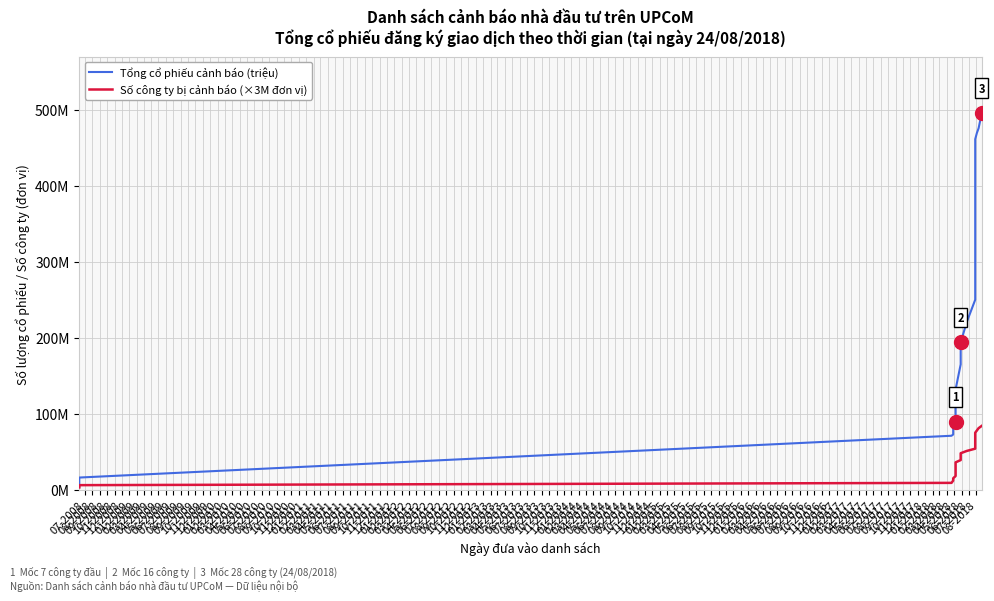

True or false: Số công ty bị cảnh báo (×3M đơn vị) has more than 1 interior local peaks.

False